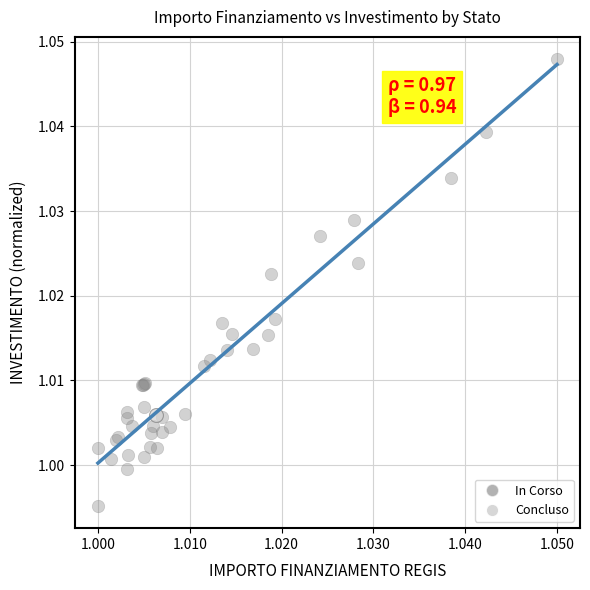

What are all the series names shown in the legend?

In Corso, Concluso